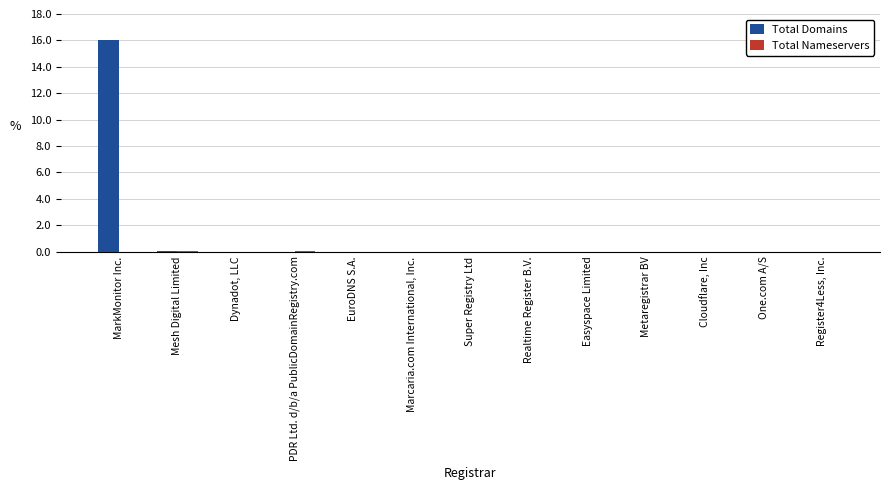

Which series has the largest total across all categories?

Total Domains